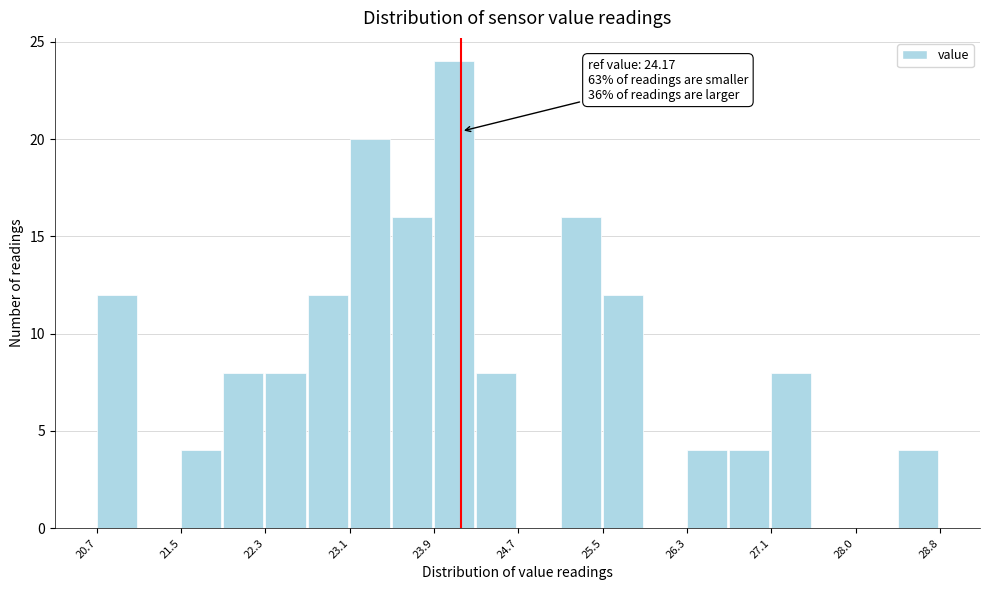

Which range on the x-axis has the tallest bar?

23.9 to 24.3